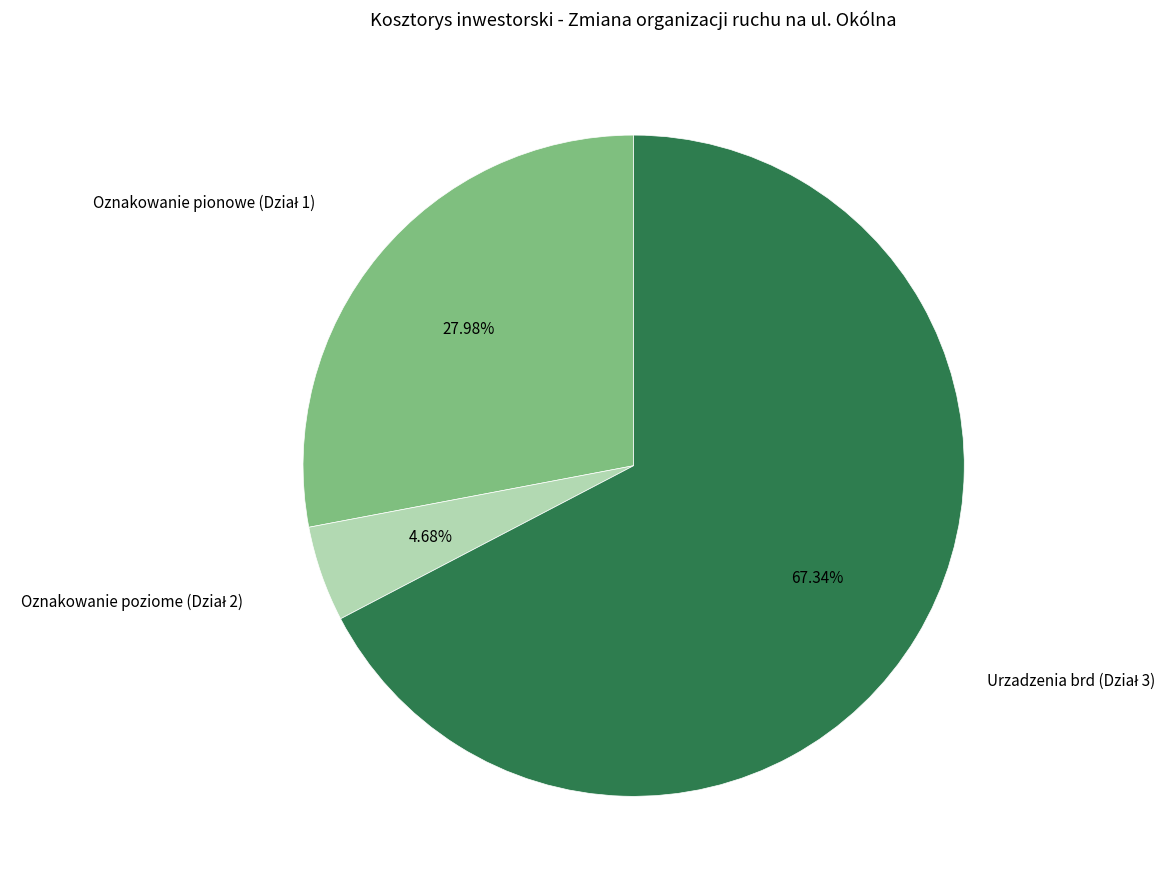

Is there a majority slice in this chart?

Yes